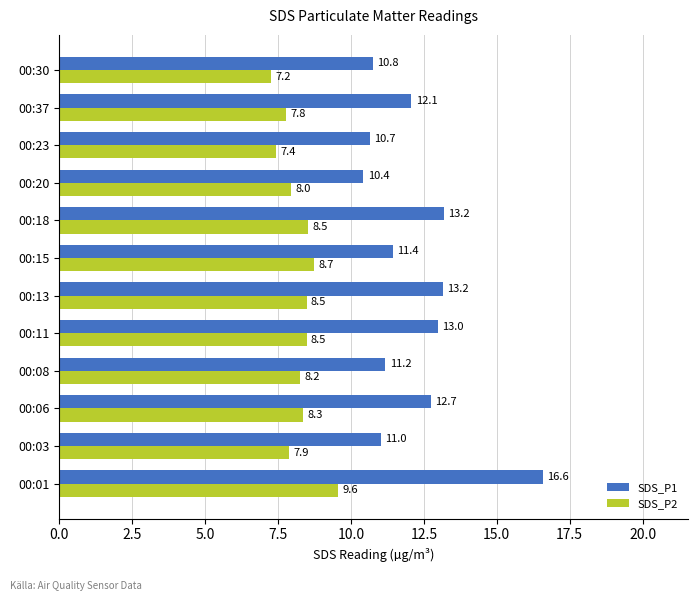

What is the minimum value for SDS_P1?

10.4